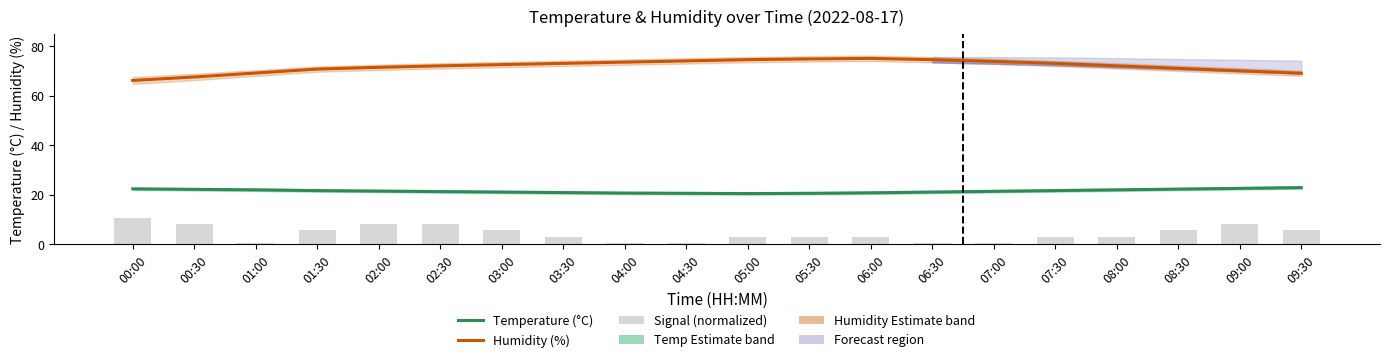

The Temperature (°C) series shows 20.4 at 05:00. True or false?

True